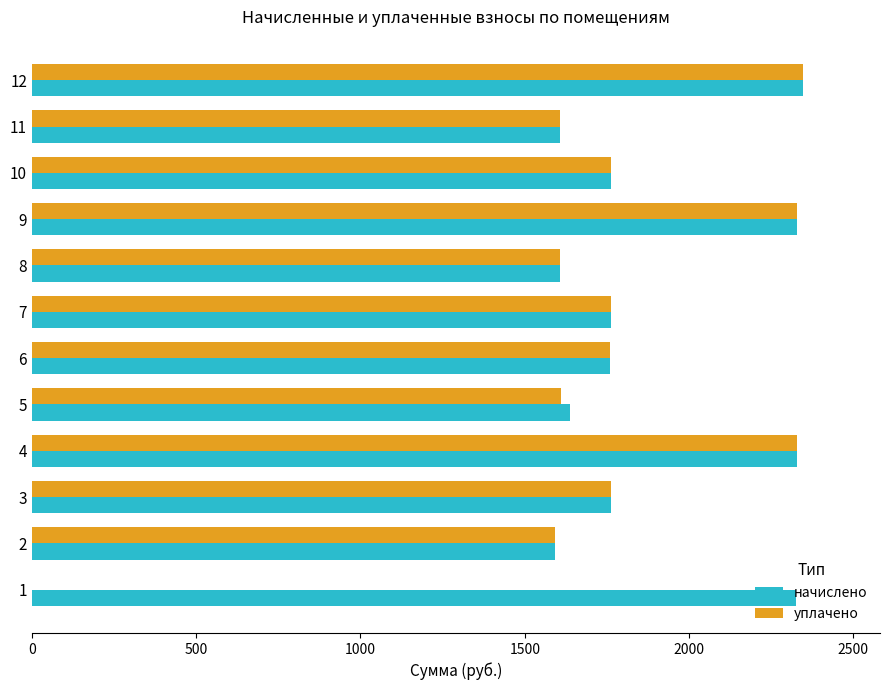

What is the total value across all series at 7?

3526.7